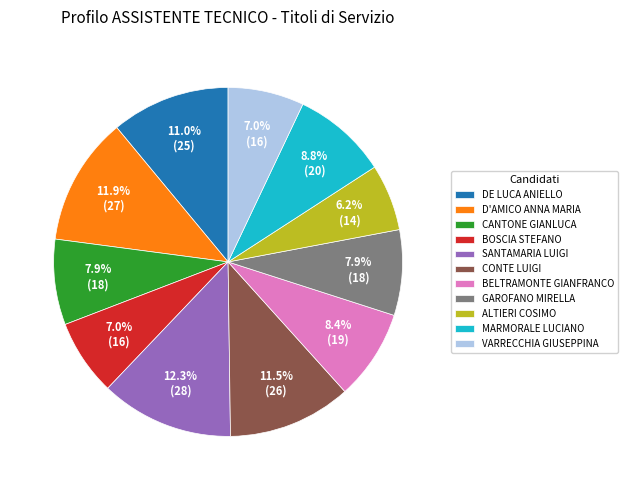

The SANTAMARIA LUIGI slice represents 23% of the pie. True or false?

False